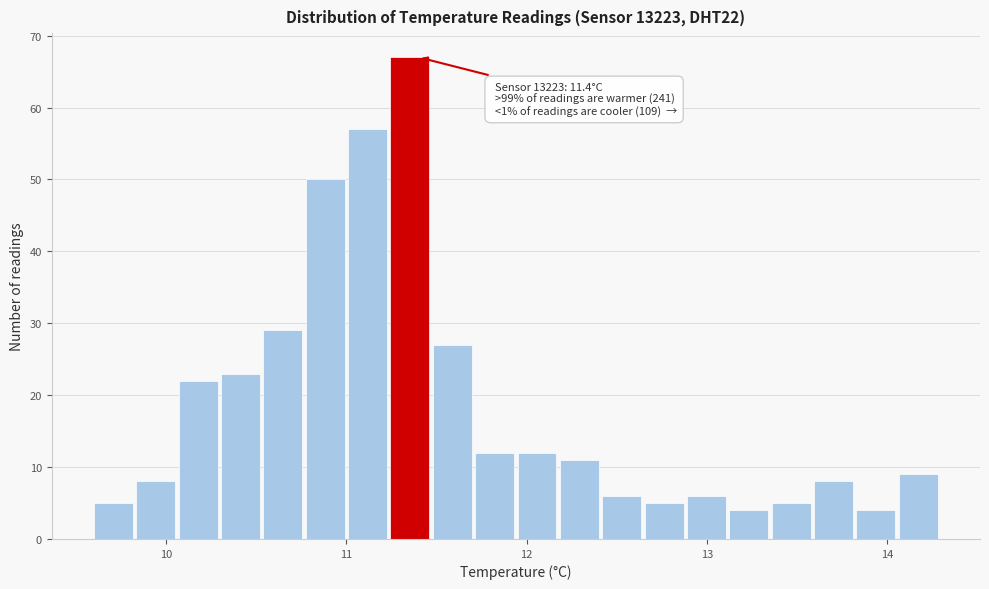

Read against the x-axis, roughly where is the centre of the tallest bar?

11.4